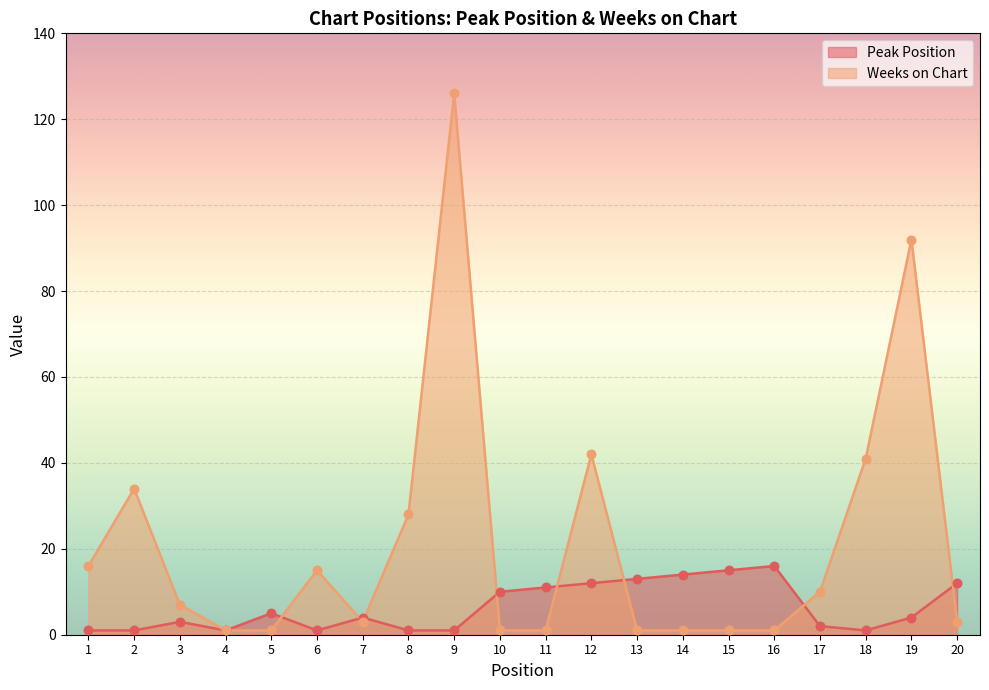

Which series has the largest total across all categories?

Weeks on Chart